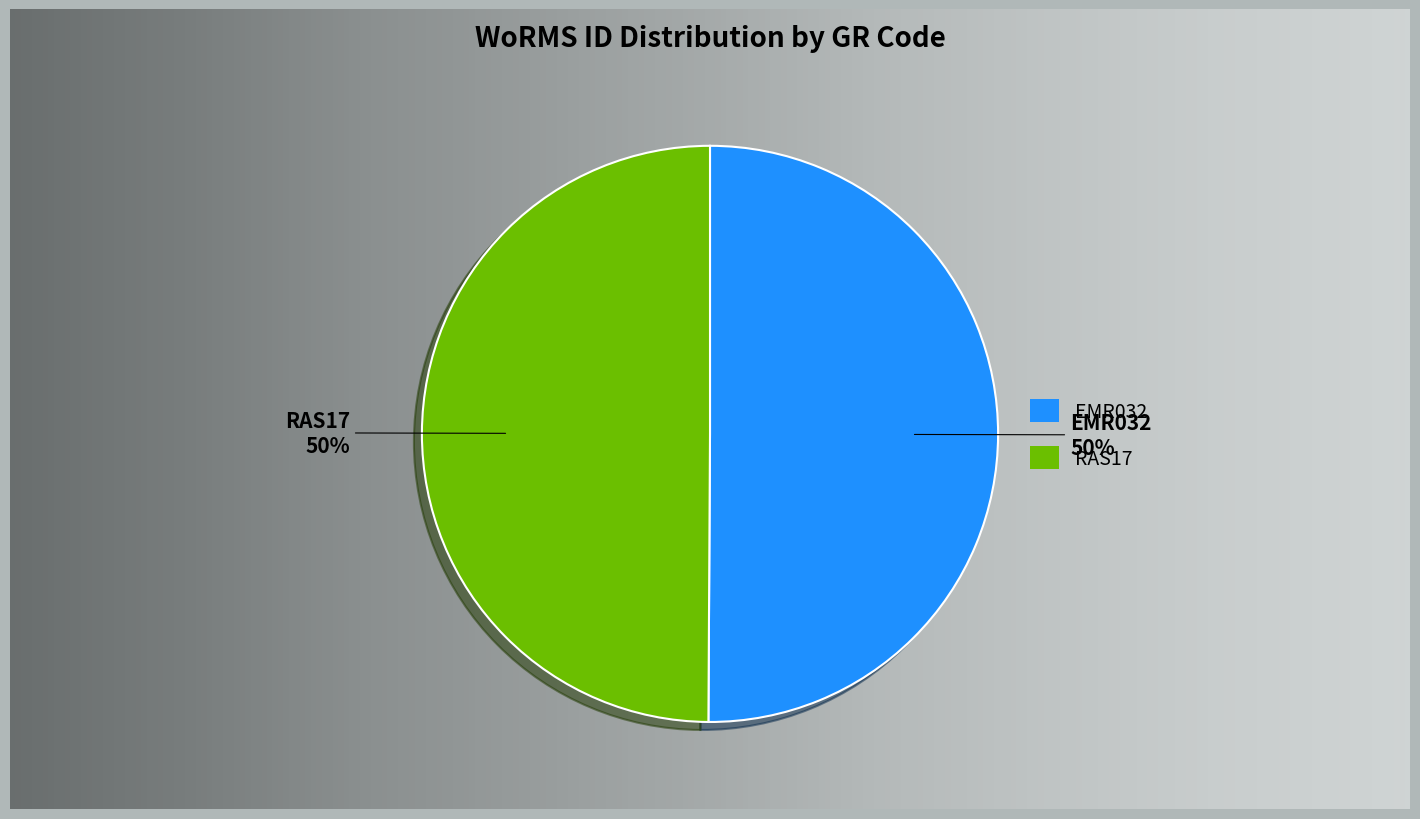

How many segments does this pie chart have?

2